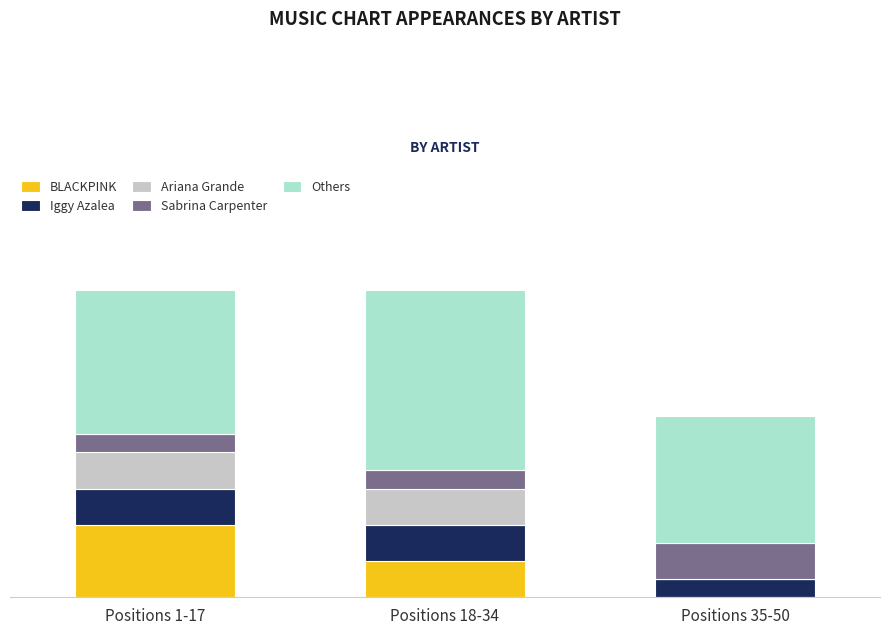

Which series has the largest total across all categories?

Others